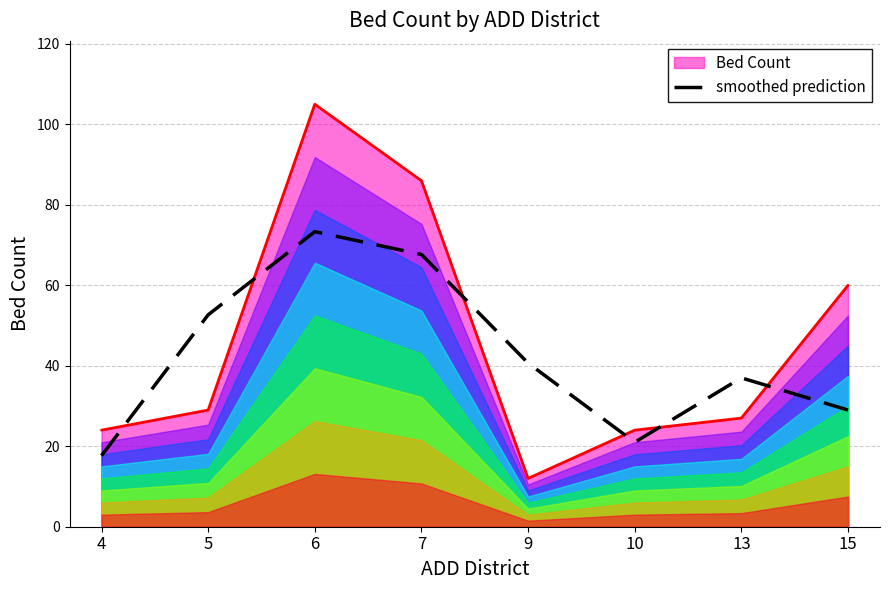

At which label is smoothed prediction closest to 45?

9